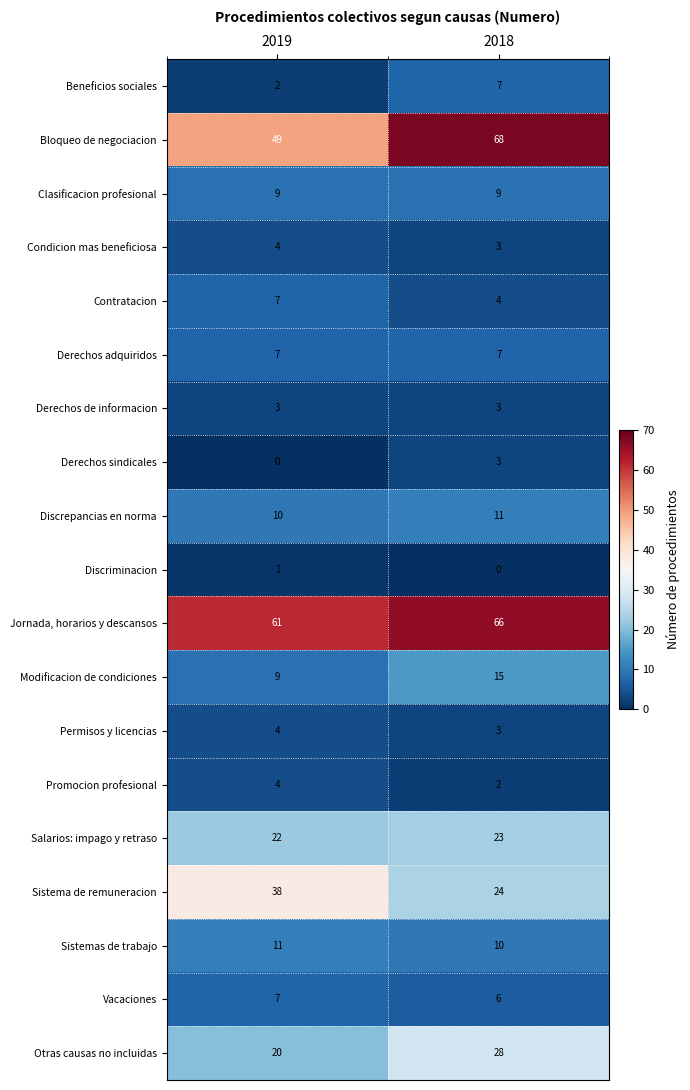

Which series changed the most between 2019 and 2018?

Bloqueo de negociacion